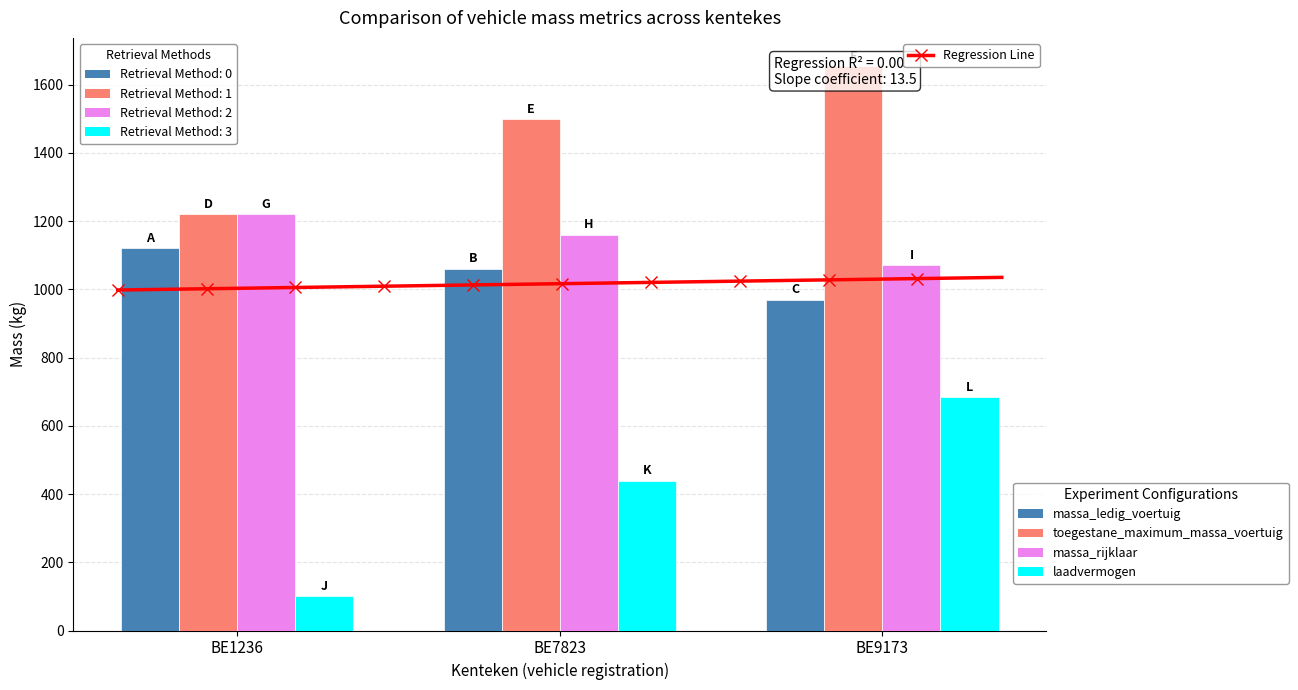

How many bars are there in total?

12